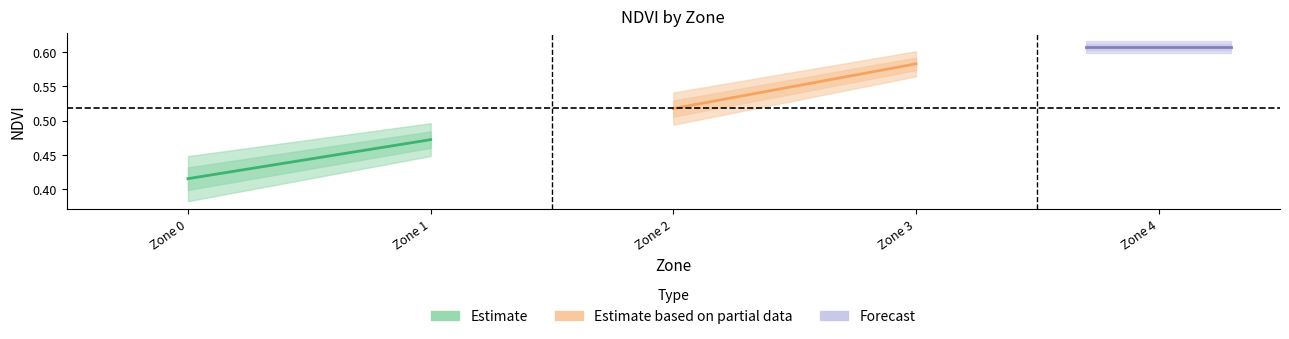

True or false: Estimate has a value of 0.1 at Zone 0.

False